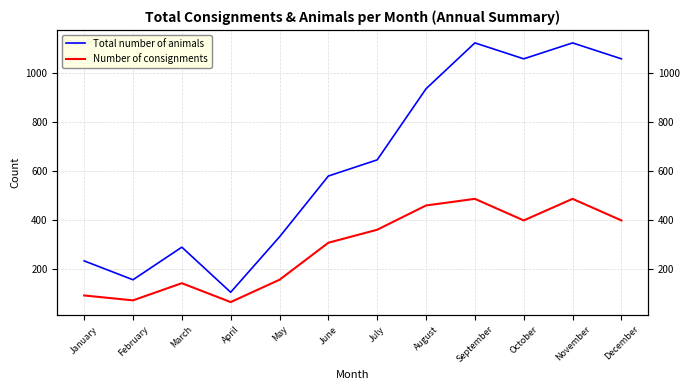

How many lines are shown in the chart?

2